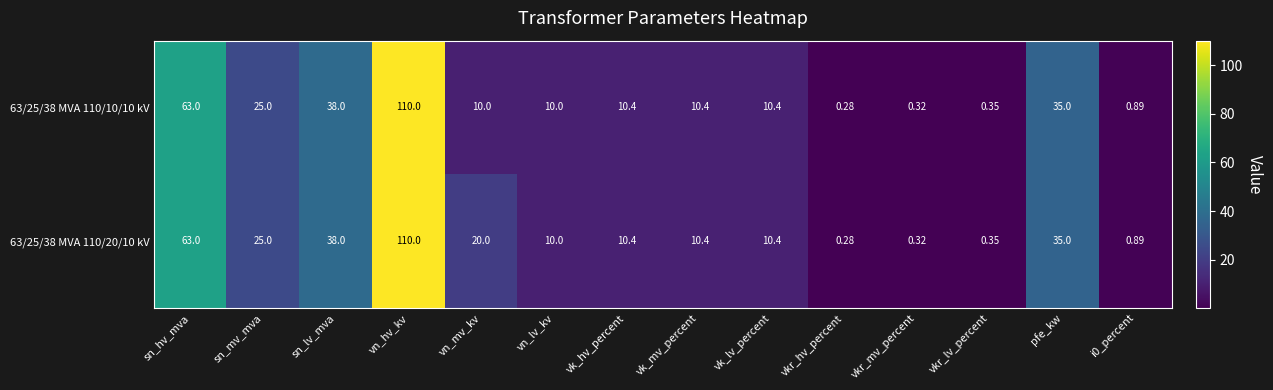

Count the number of categories in the chart.

14